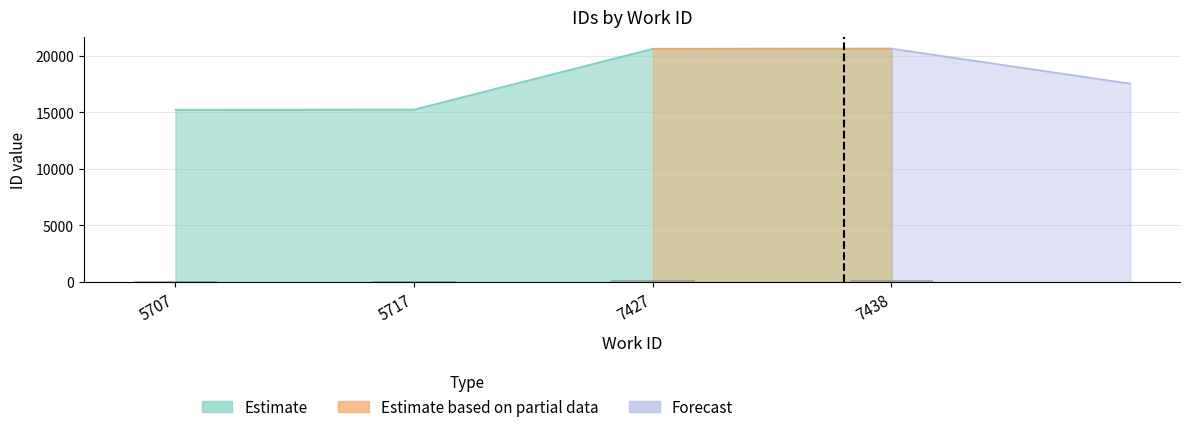

Which category has the highest value across all series?

7438